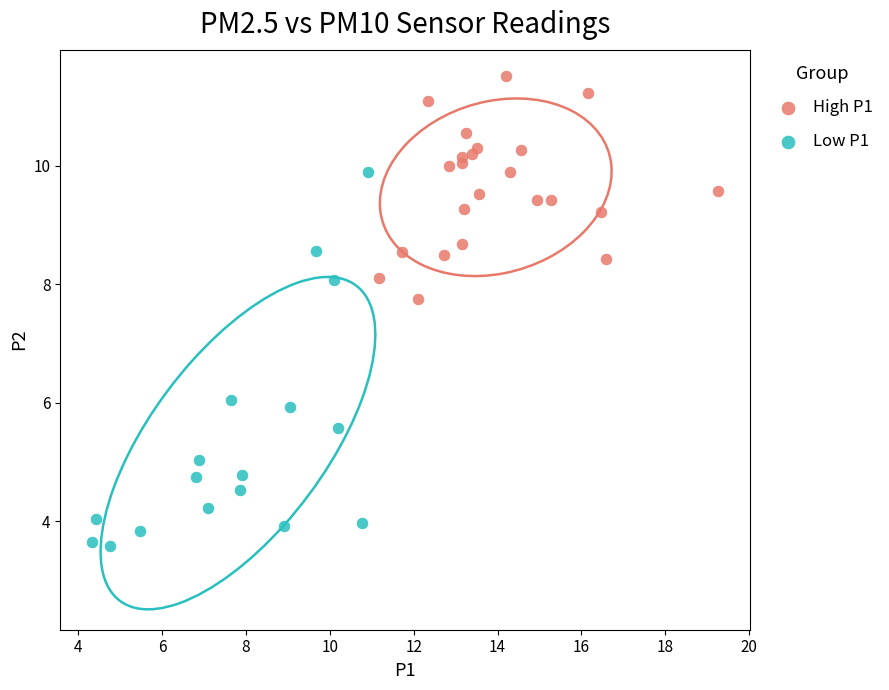

Which series has the widest spread of Y values?

Low P1